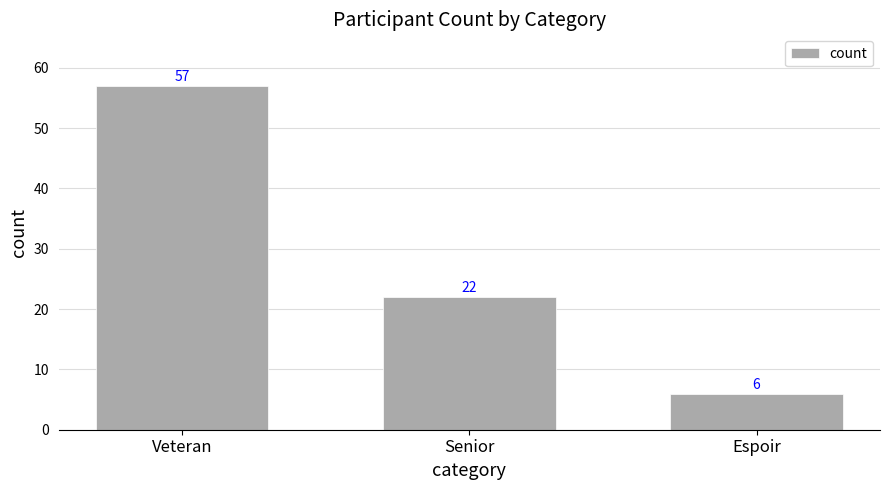

Which has a higher value, Veteran or Senior?

Veteran